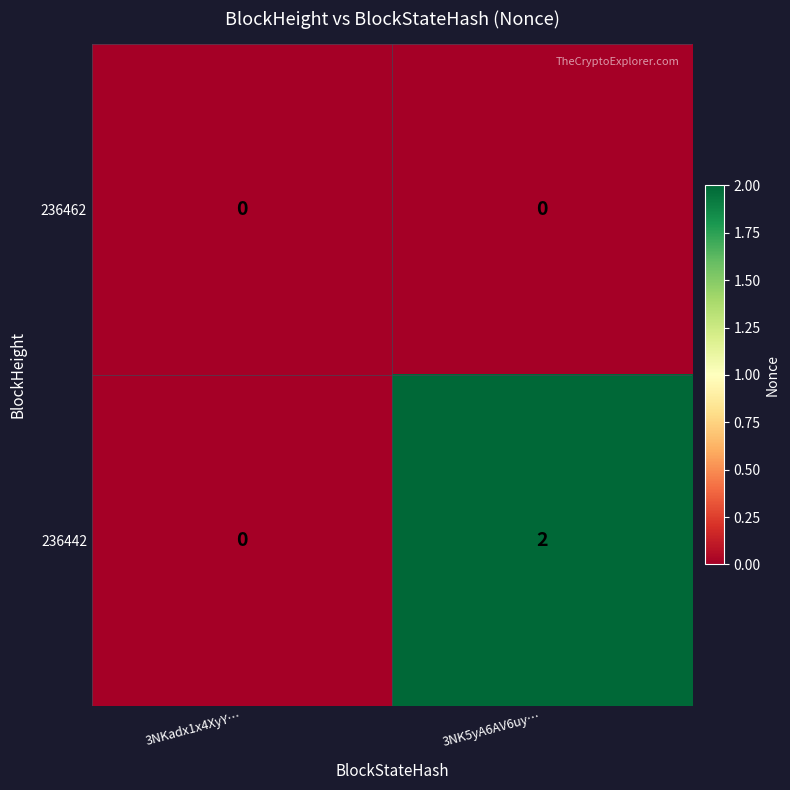

Rank the series by their average value, from lowest to highest.

236462, 236442